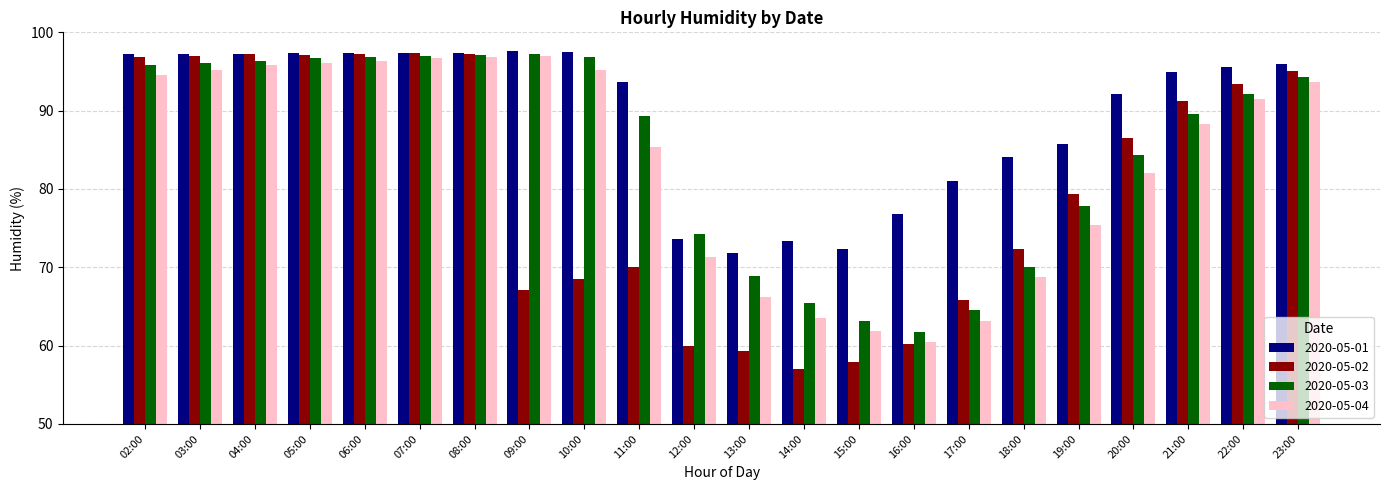

How many bars are there in total?

88